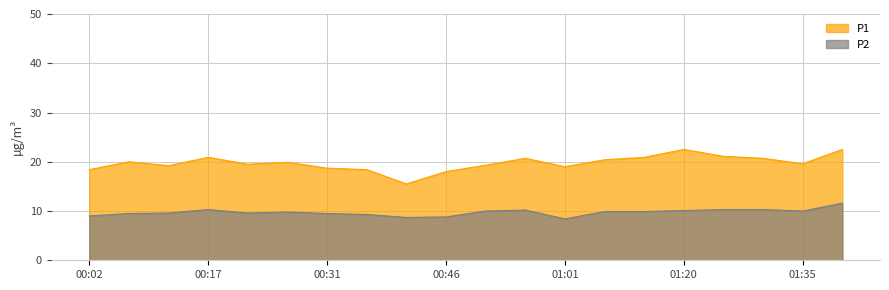

True or false: P2 and P1 cross at least once.

False